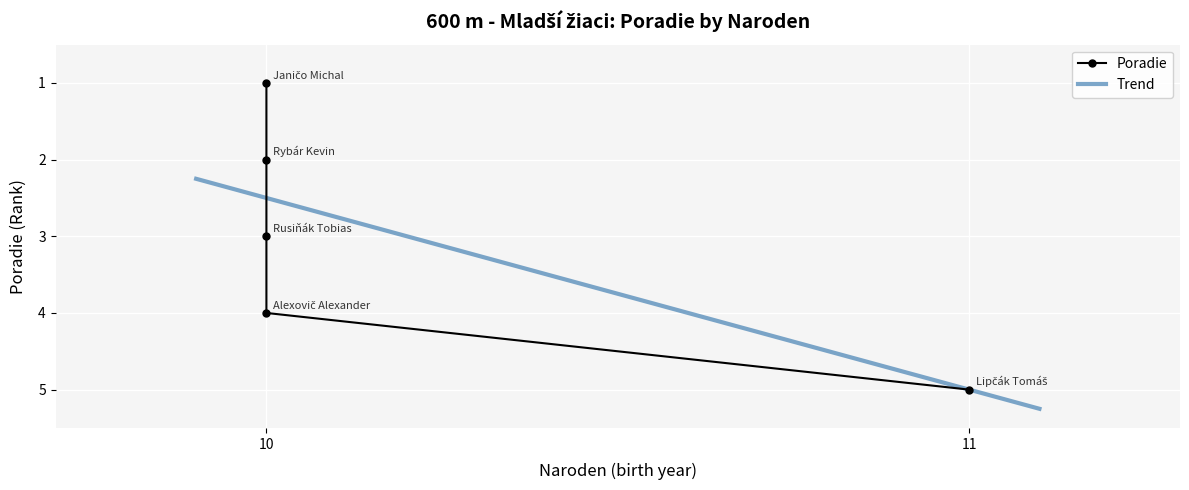

What is the ratio of the value at 10 to the value at 11?

0.8